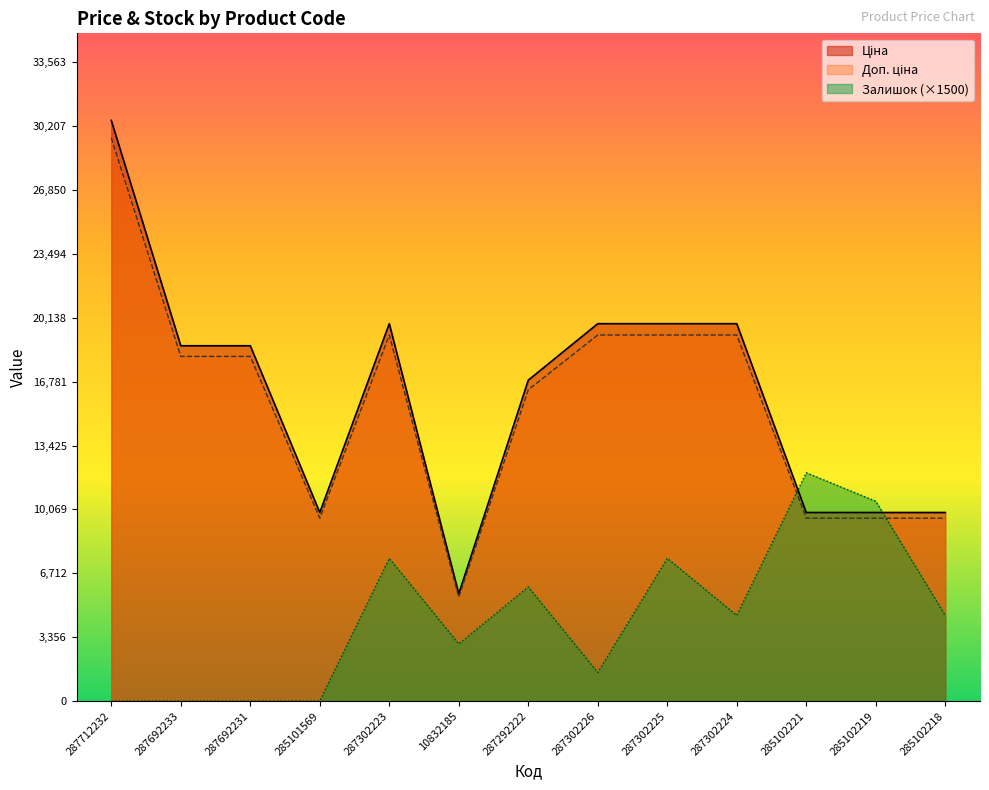

List the series in order of their peak value, lowest first.

Залишок, Доп. ціна, Ціна